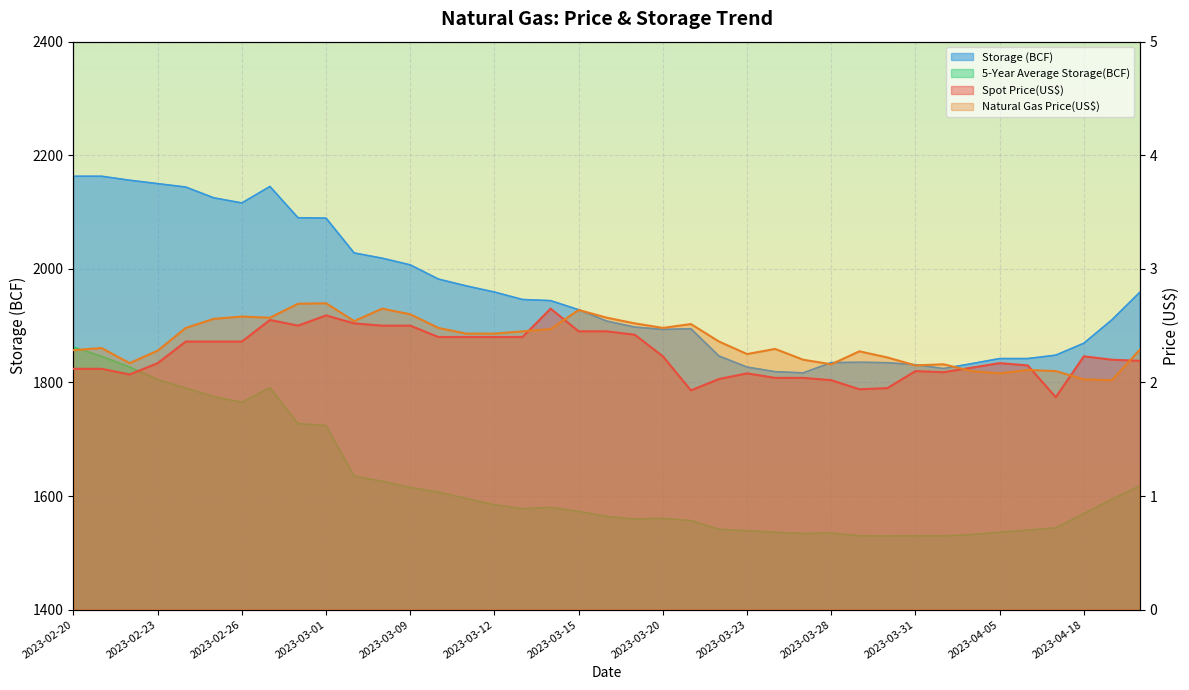

True or false: Storage (BCF) and 5-Year Average Storage(BCF) cross at least once.

False